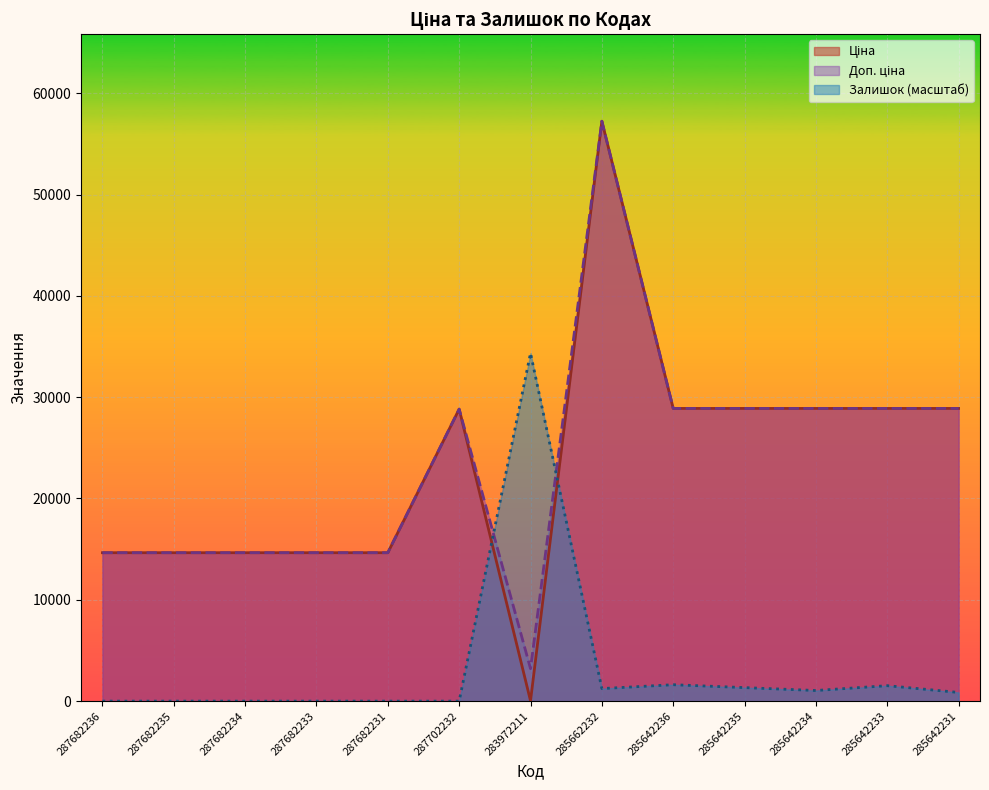

In Ціна, how many points are lower than both neighbors (excluding endpoints)?

1